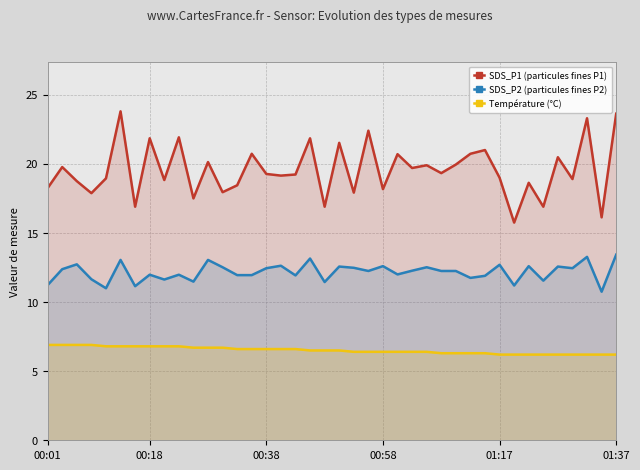

True or false: SDS_P2 and Temp cross at least once.

False